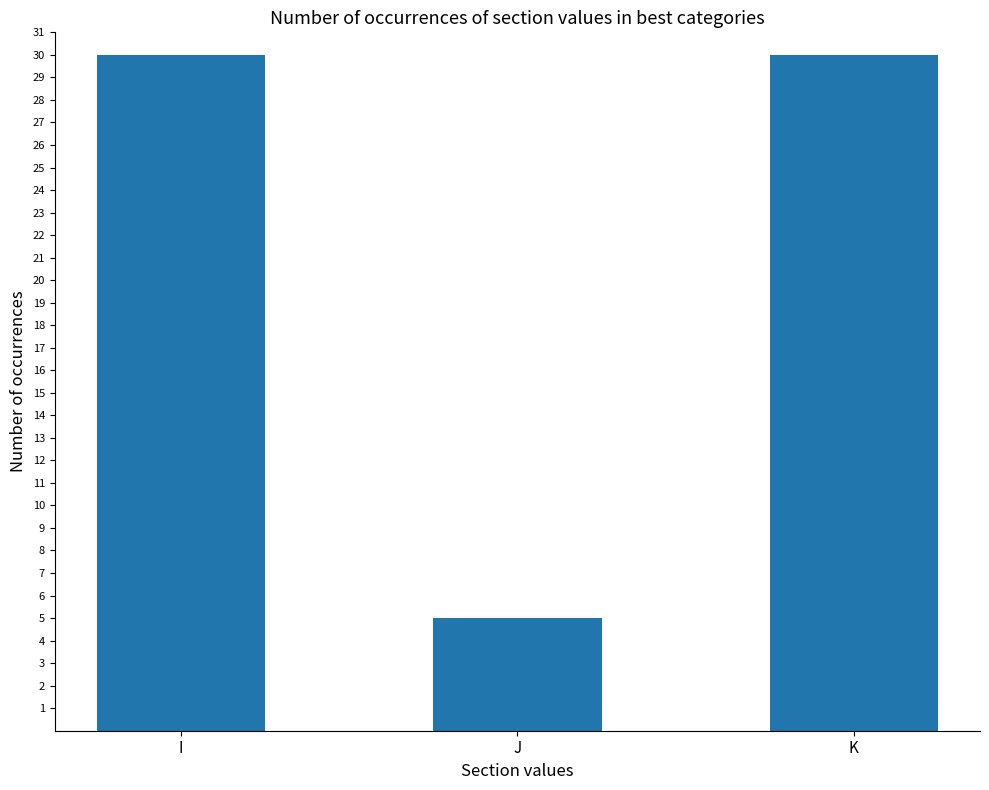

What is the difference between the values at J and I?

25